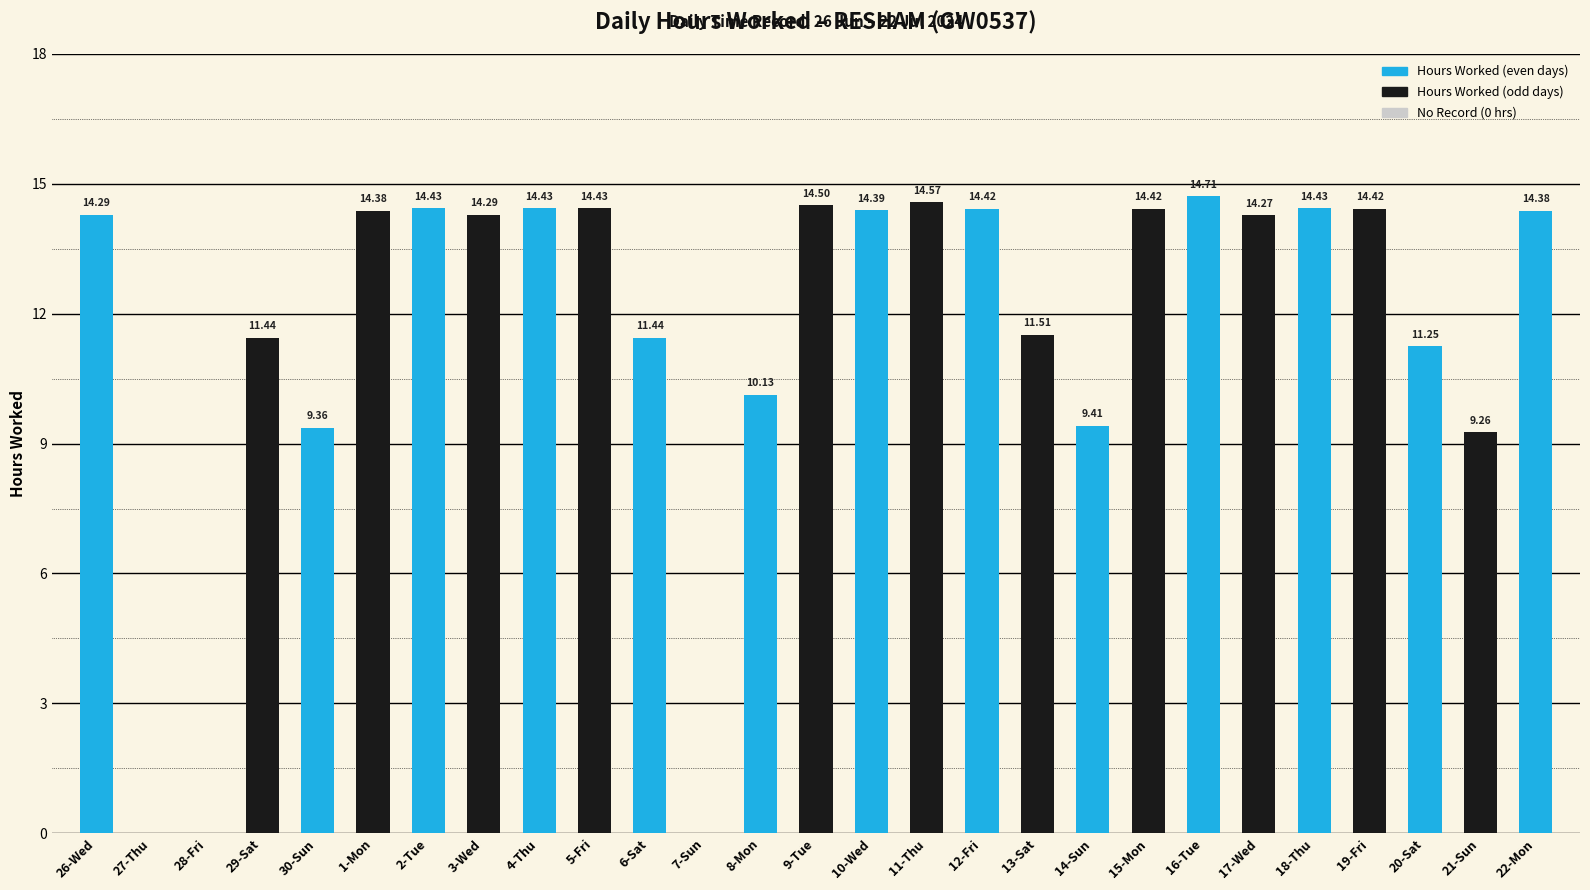

What is the change in value from 14-Sun to 18-Thu?

+5.0